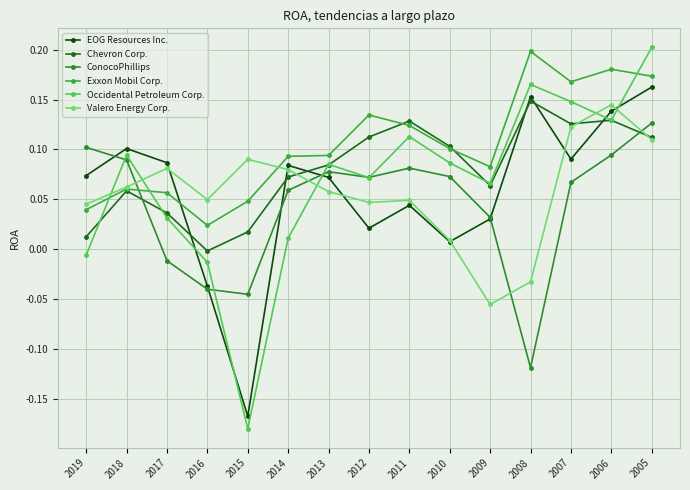

What is the sum of all Valero Energy Corp. values?

0.9